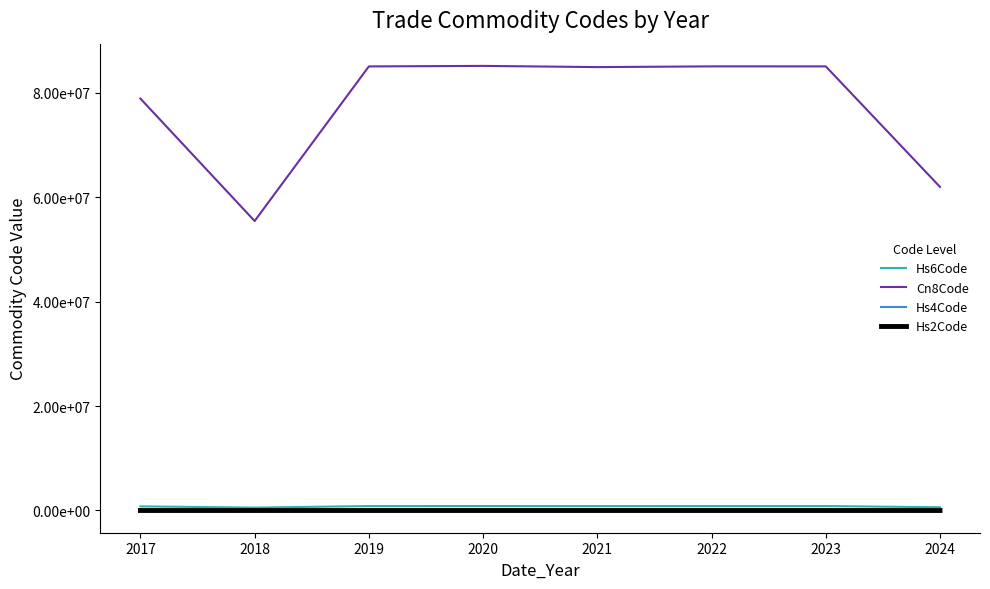

Between 2019 and 2020, which series saw the biggest shift?

Cn8Code